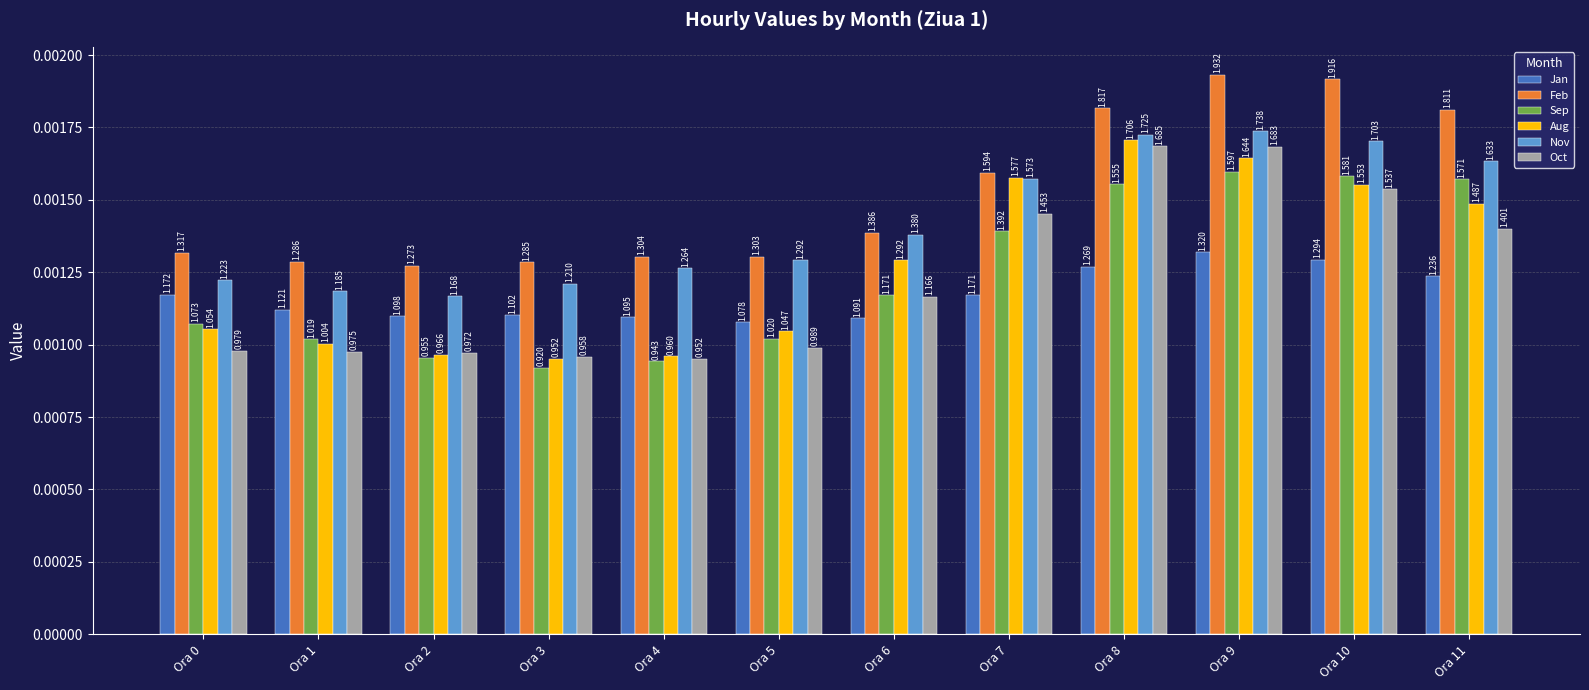

Count the Oct values in the range 0 to 1.

12